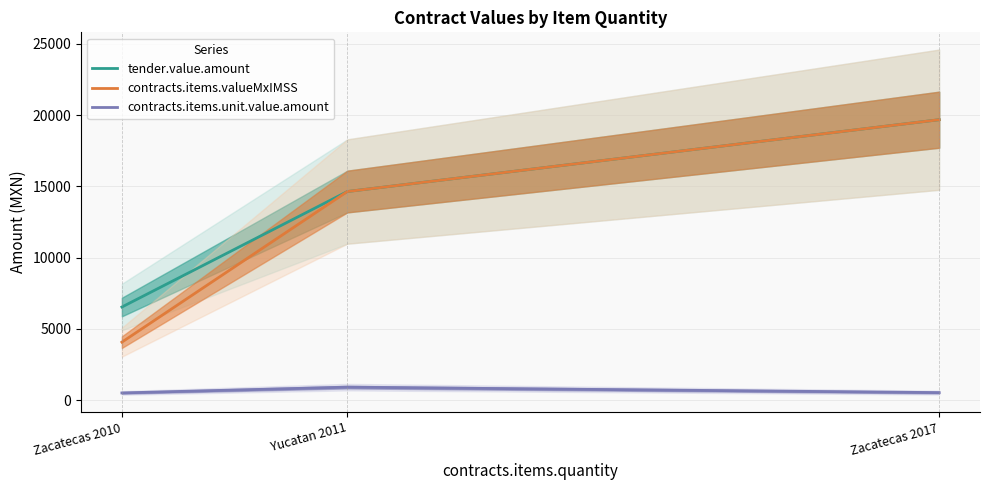

The value of contracts.items.unit.value.amount at Zacatecas 2017 is 778.3. True or false?

False